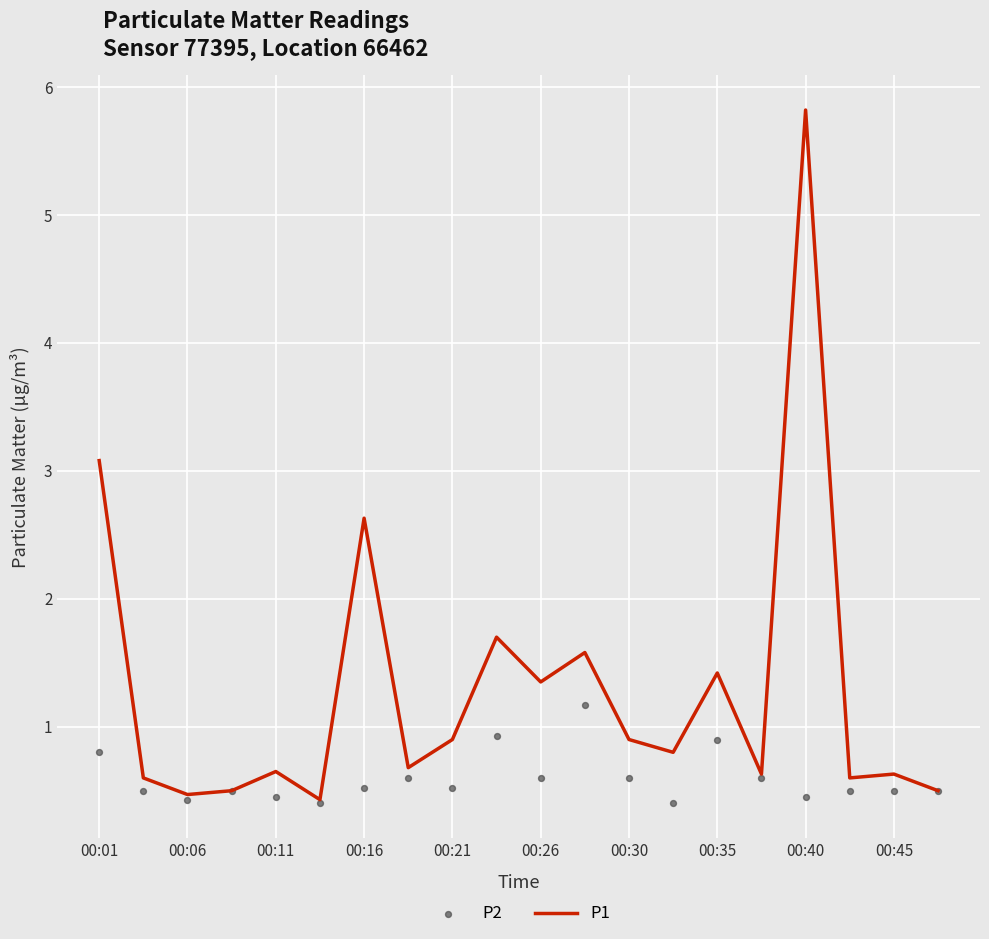

Which series reaches the minimum Y coordinate?

P2